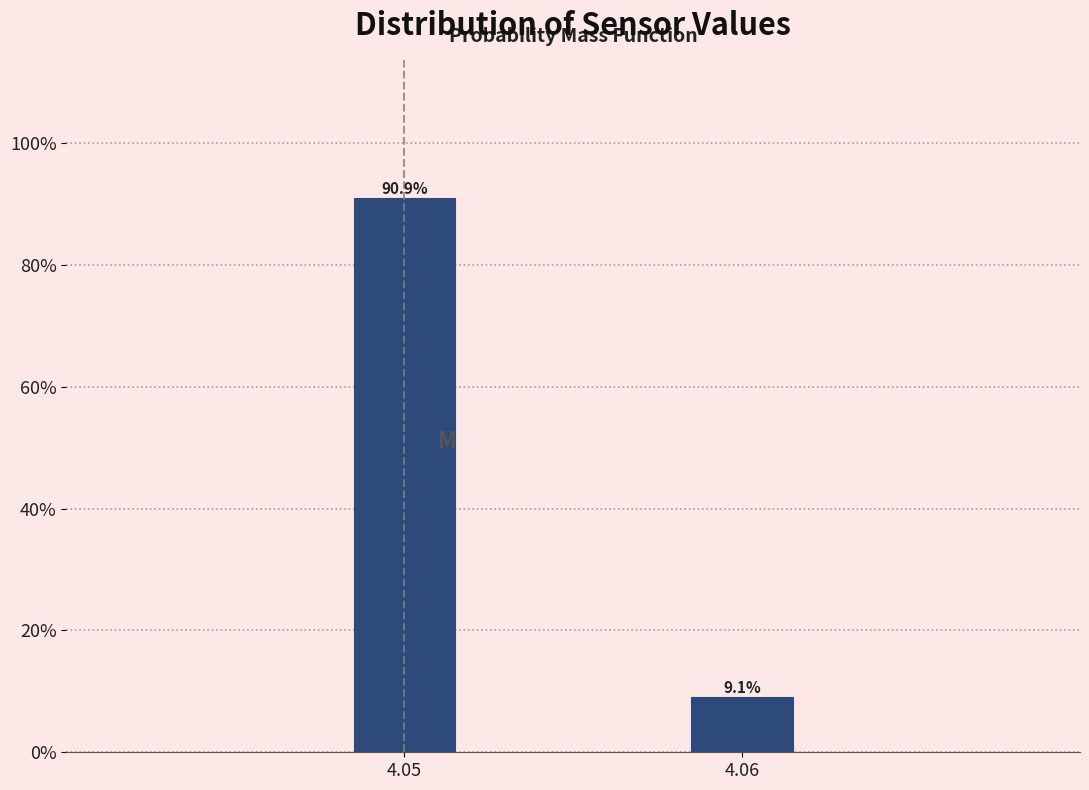

Reading right to left, list all the values displayed in this chart.

4.06=9.1	4.05=90.9